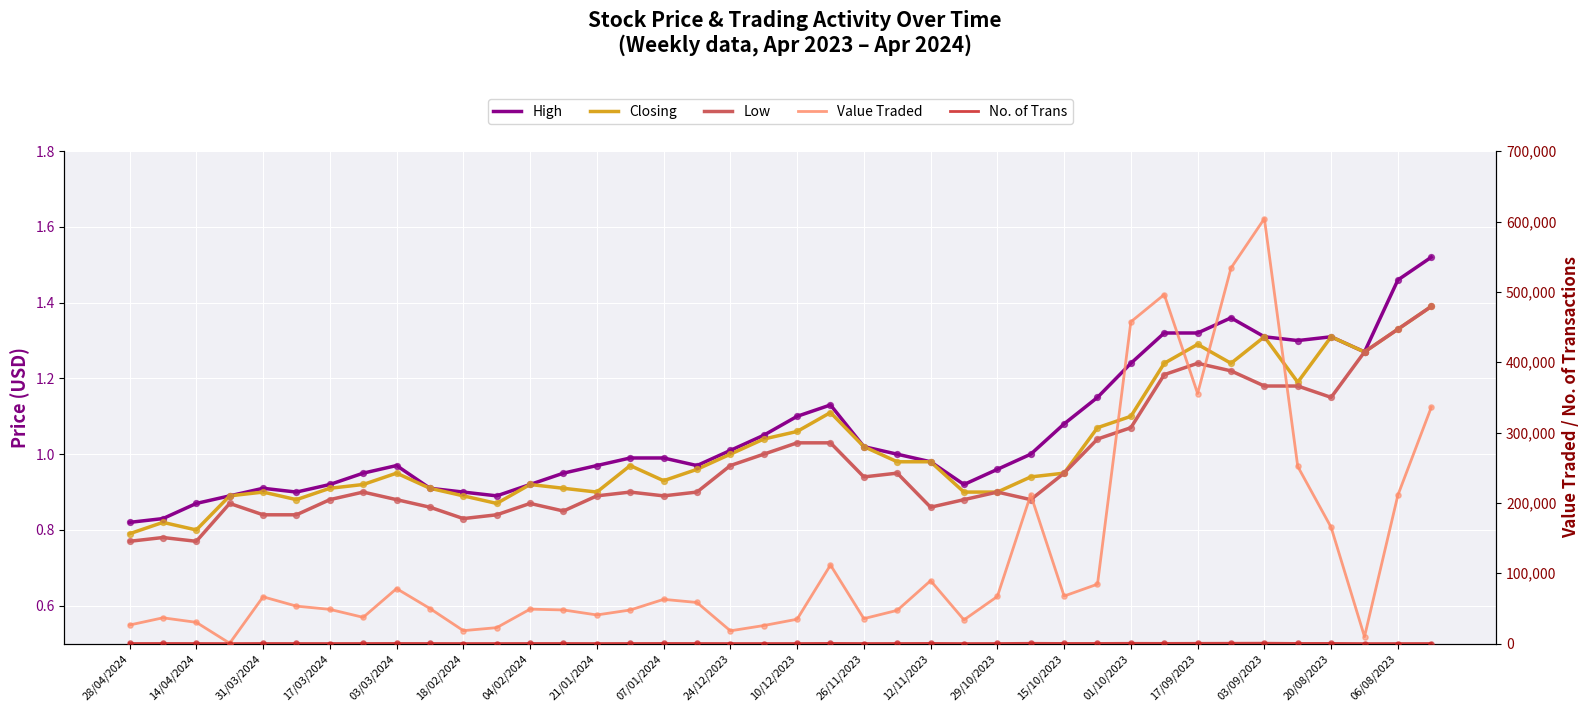

At how many categories does at least one series exceed 384410?

4